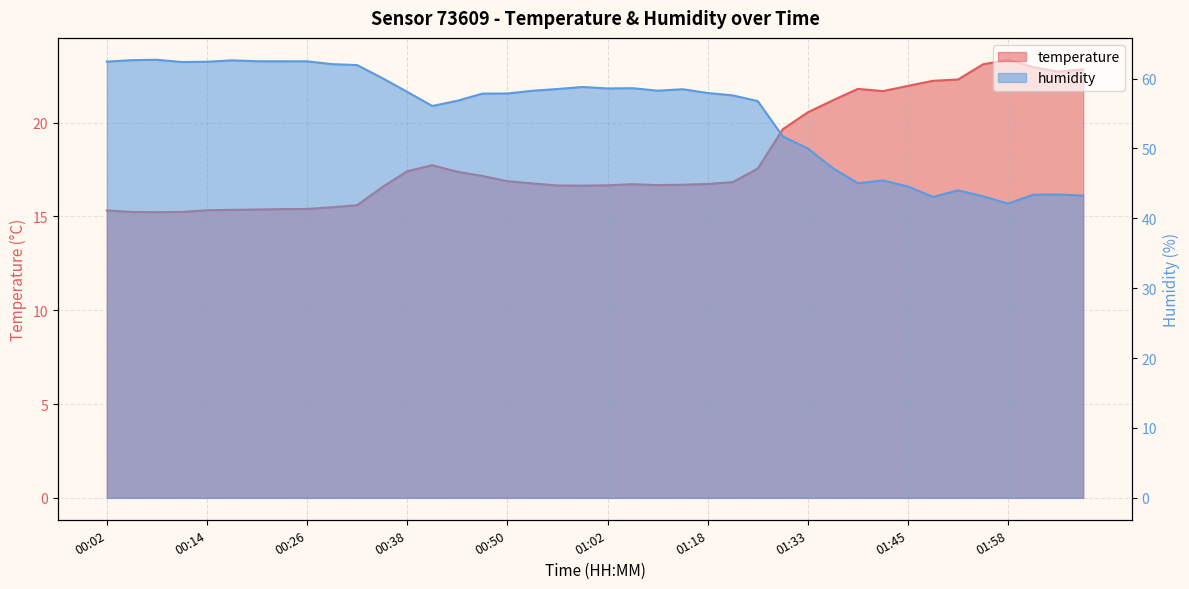

What is the label of the 26th point from the right?

00:44